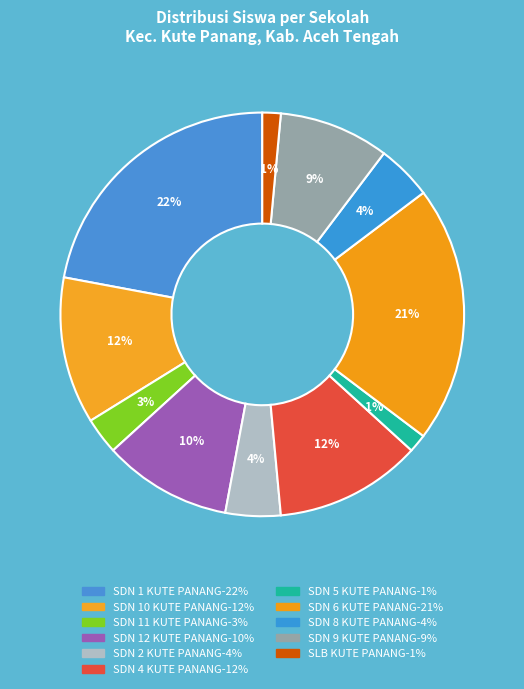

To the nearest percent, what portion does SDN 2 KUTE PANANG represent?

4%